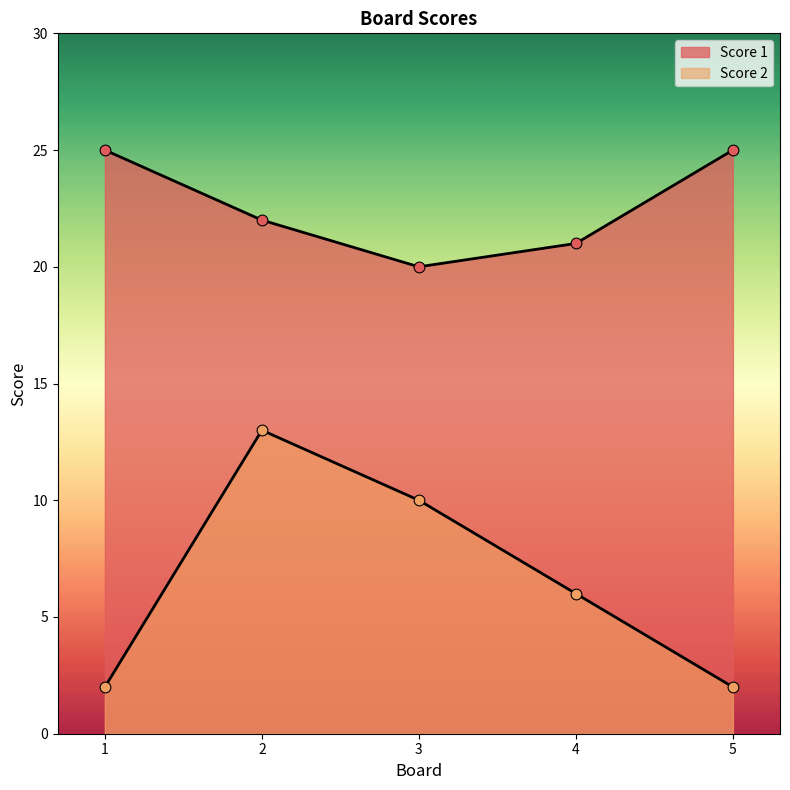

At which category is the sum across all series the highest?

2